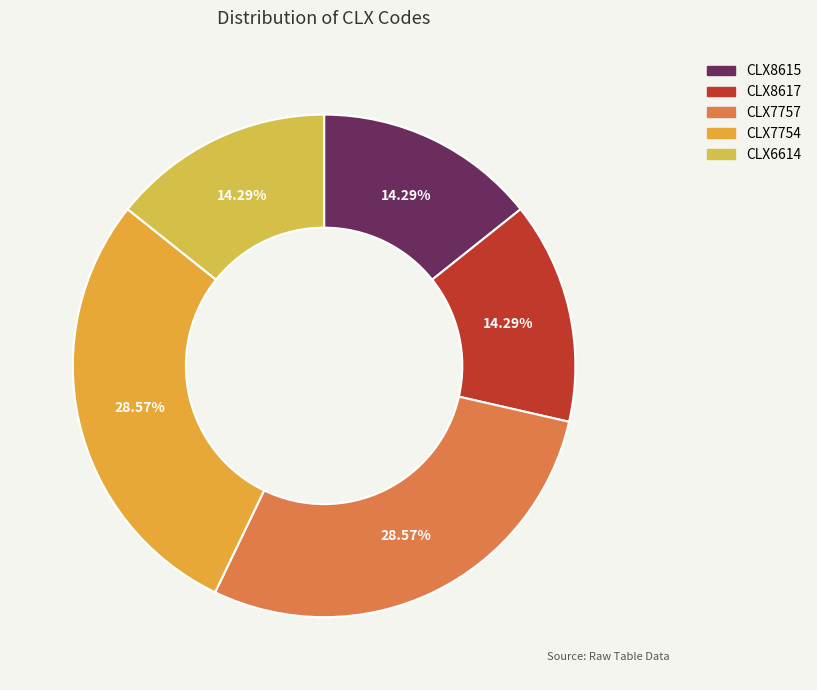

What is the change in value from CLX8617 to CLX7757?

+1